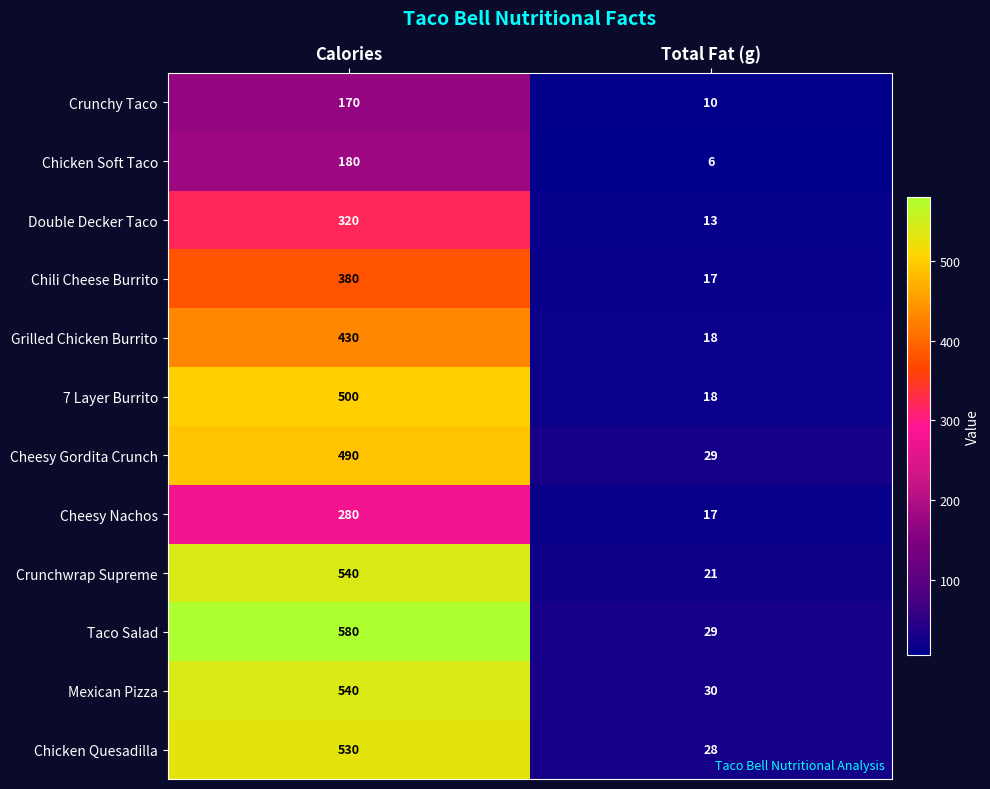

At how many categories does at least one series exceed 328?

1